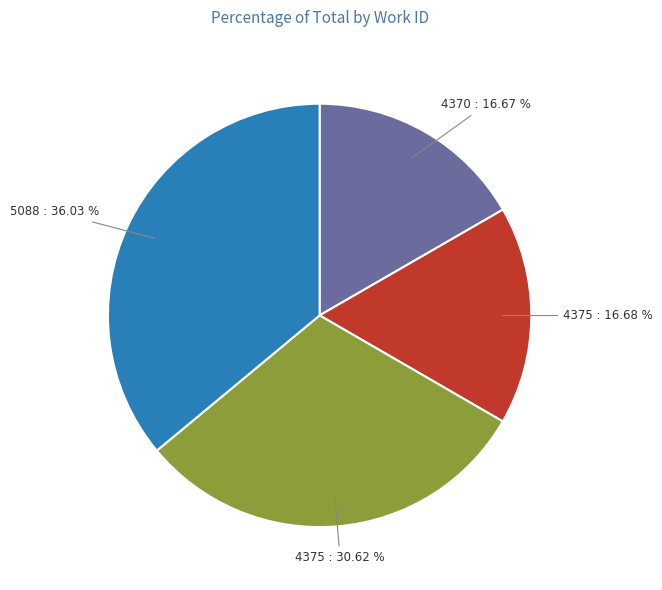

Is there any slice that represents more than half of the pie?

No